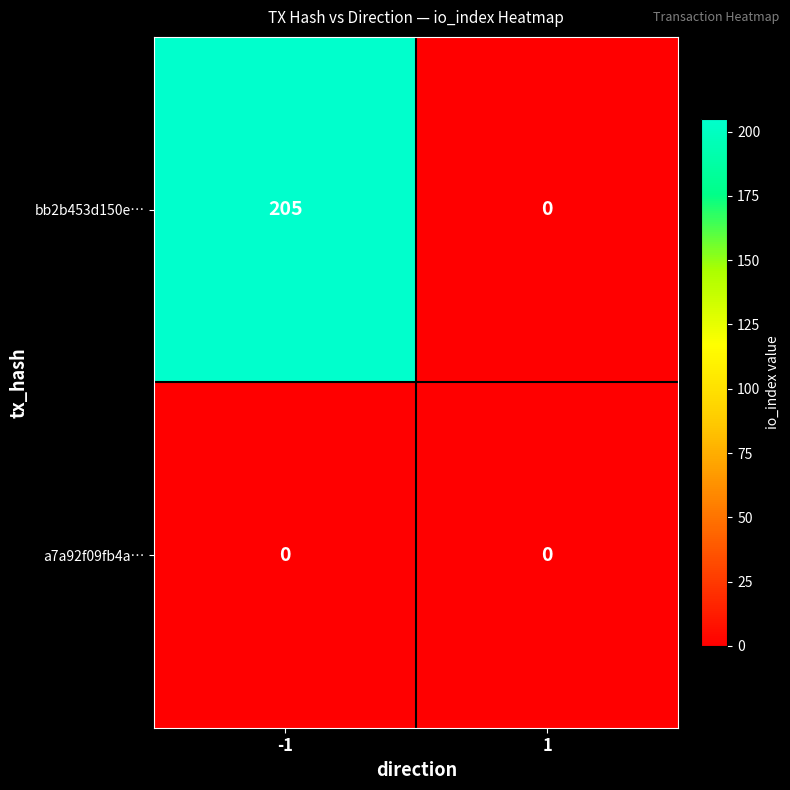

Reading right to left, what are all the values shown in this chart?

bb2b453d150e…: 0	205
a7a92f09fb4a…: 0	0